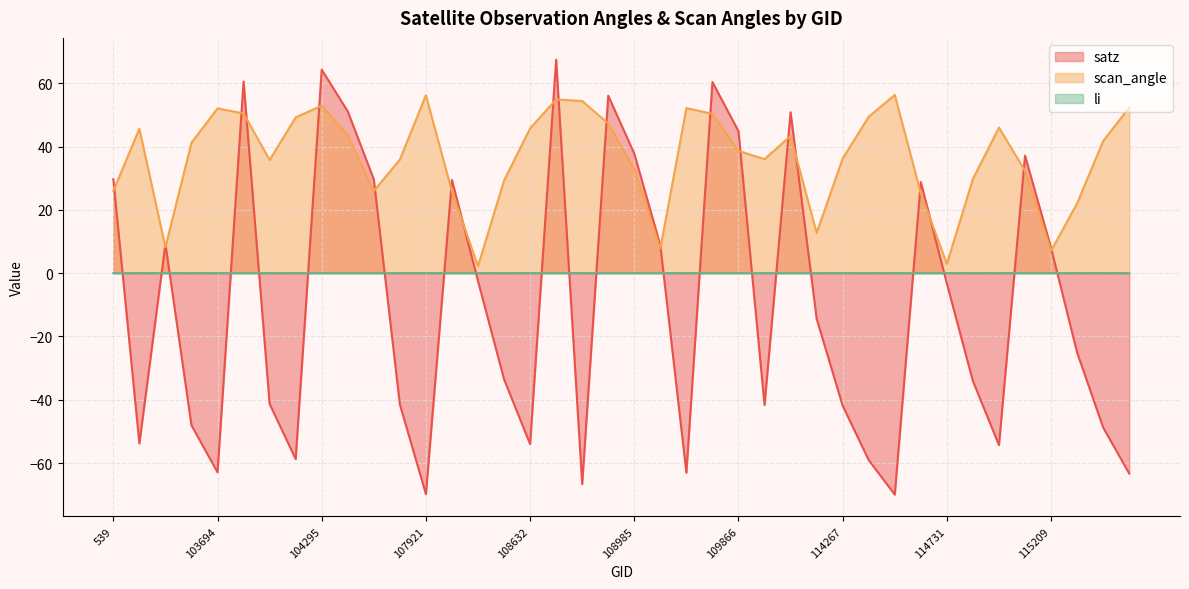

Does the chart display data point markers on the line(s)?

No